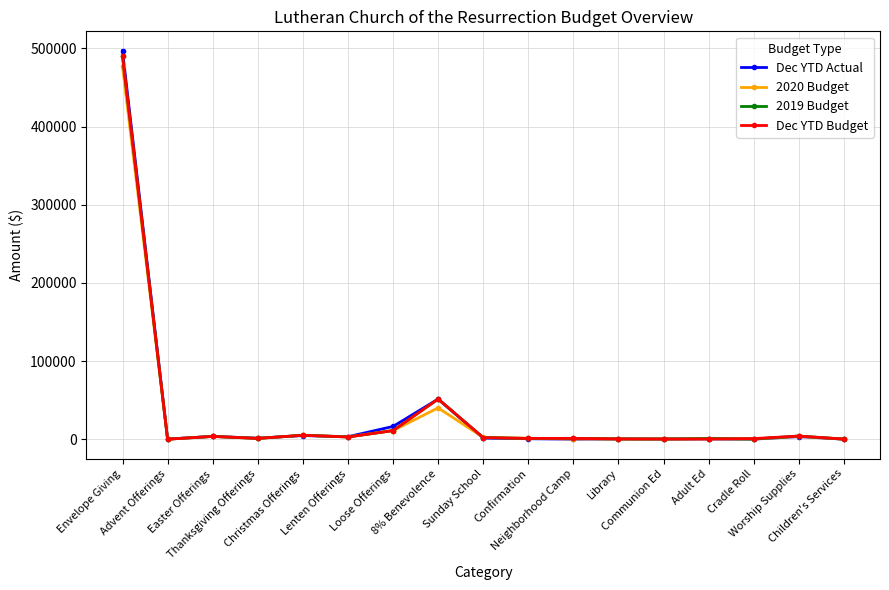

True or false: Dec YTD Budget has more than 1 interior local peaks.

True